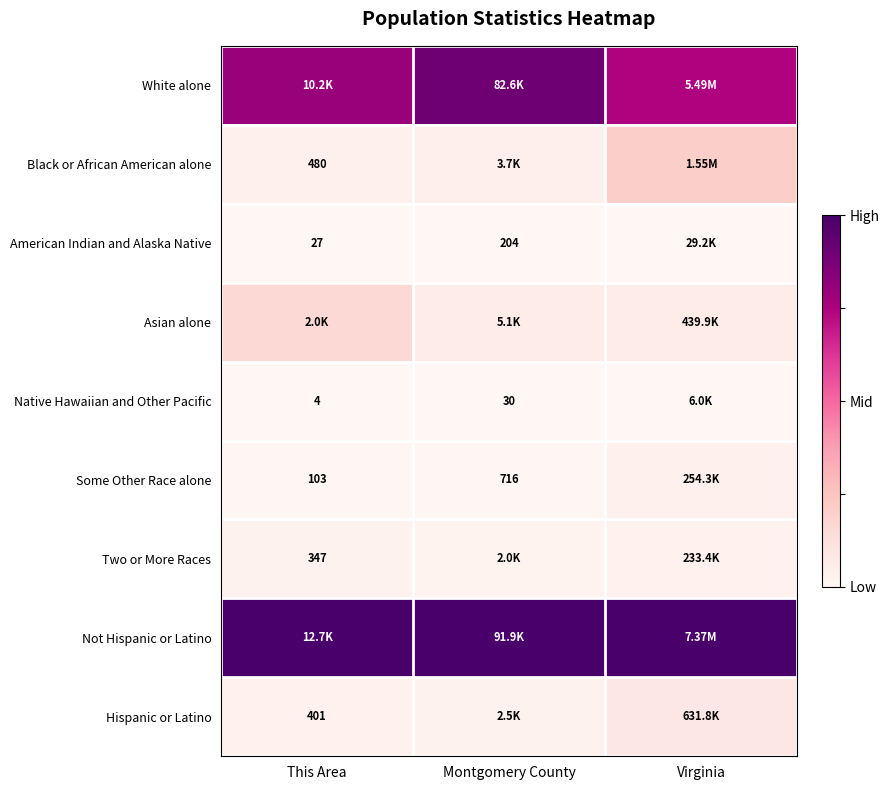

Is the value of Native Hawaiian and Other Pacific at This Area greater than the value of Hispanic or Latino at This Area?

No